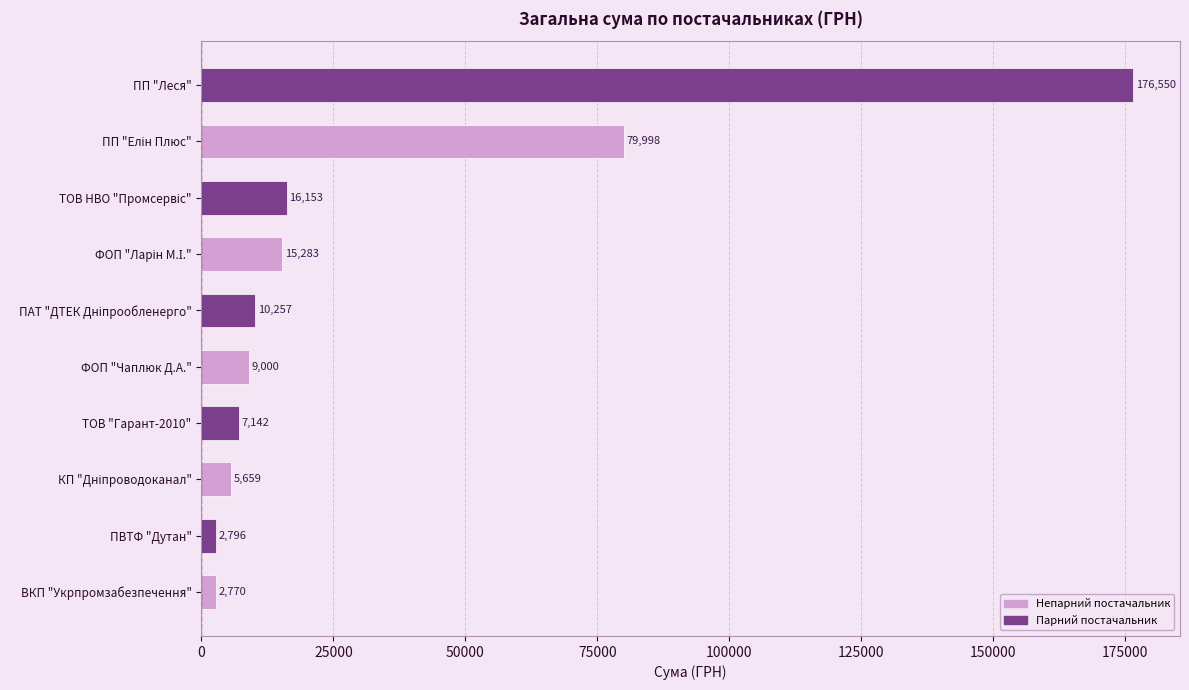

The chart shows a value of 2796.0 at ПВТФ "Дутан". True or false?

True